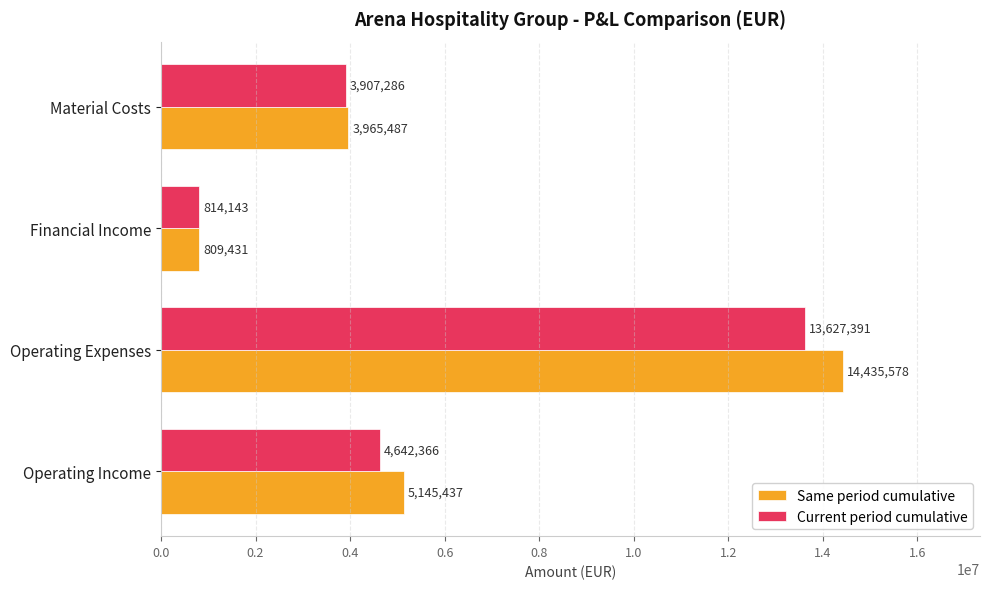

Which category has the lowest value in the Current period cumulative series?

Financial Income